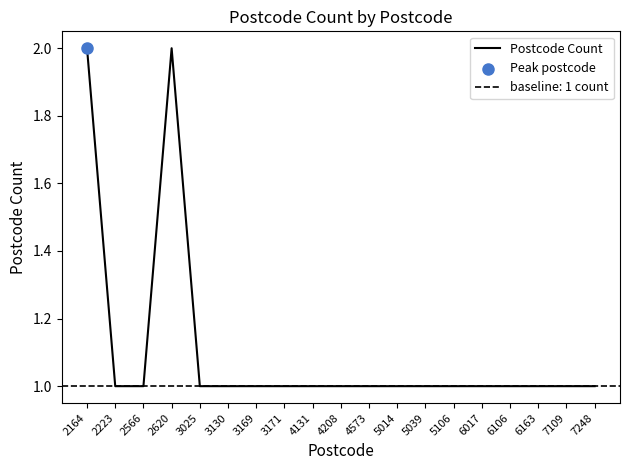

Between 3171 and 4131, which is larger?

3171